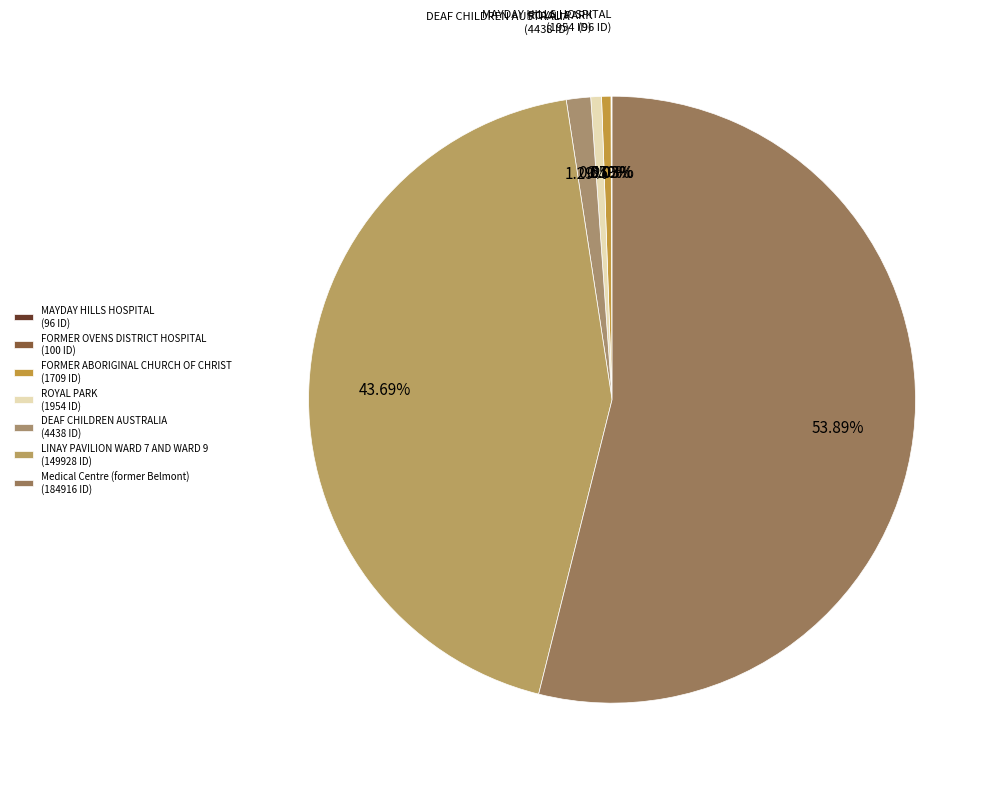

What is the total percentage of Medical Centre (former Belmont) and FORMER ABORIGINAL CHURCH OF CHRIST?

54.4%